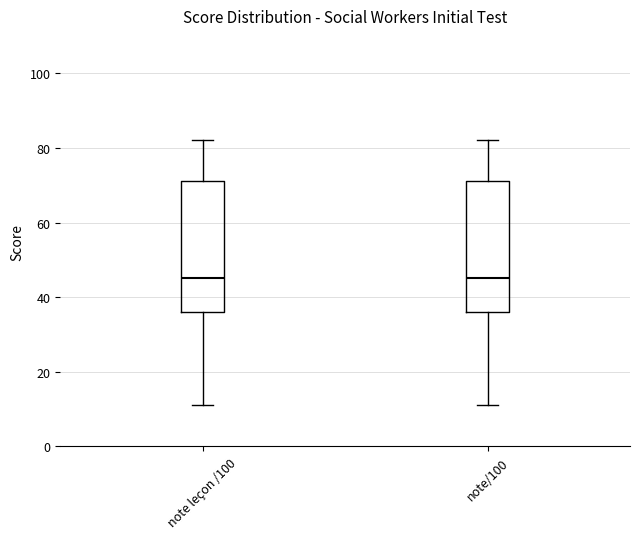

Where does the upper whisker of the box for note/100 end on the y-axis? The values are not printed on the chart, so give them approximately, as read against the axis.

82